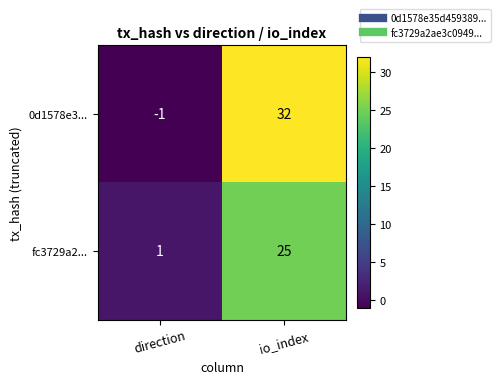

Read the fc3729a2... value at io_index, to the nearest 5.

25